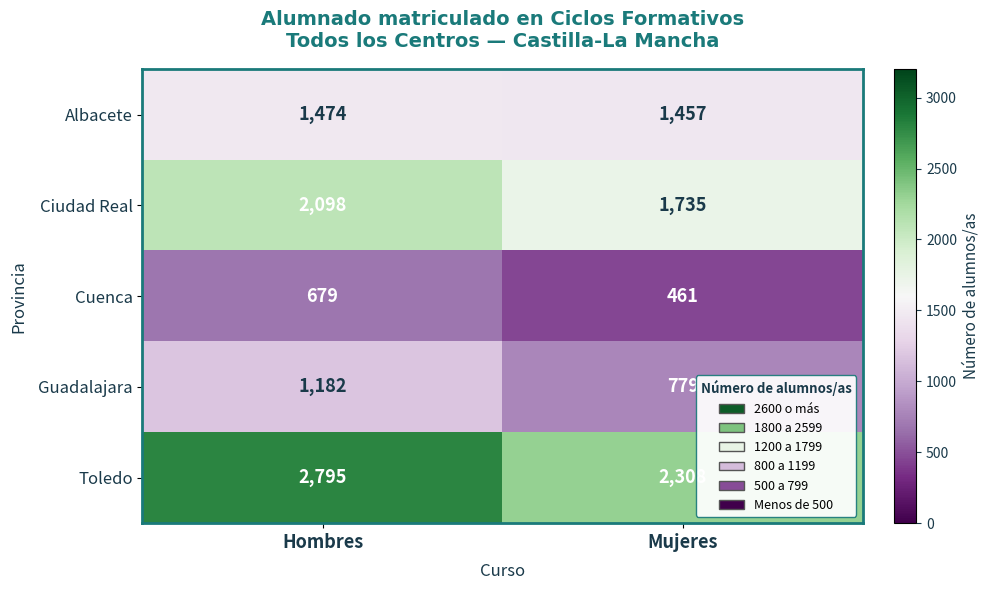

What is the total value across all series at Mujeres?

6740